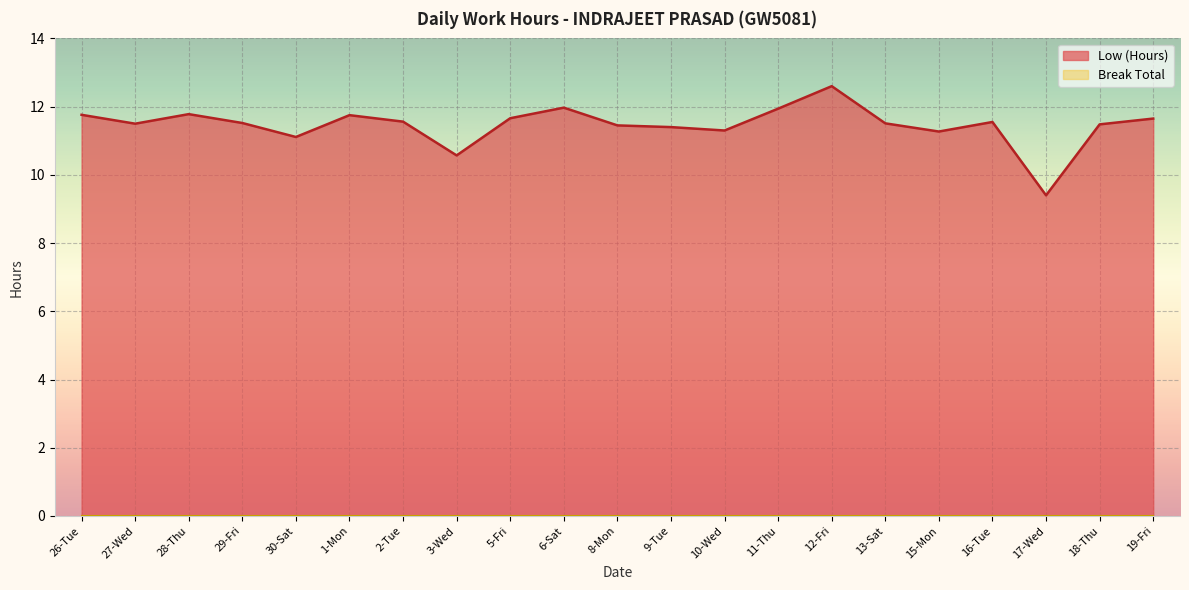

What is the change in value from 3-Wed to 18-Thu?

+0.9